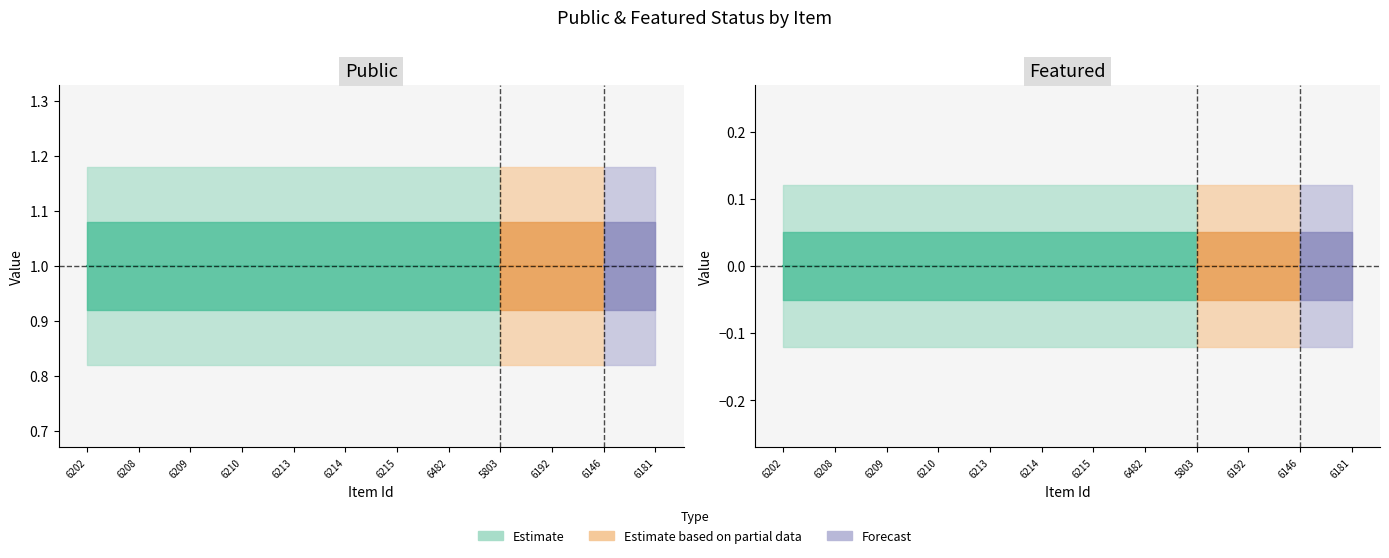

At which category is the sum across all series the highest?

6202